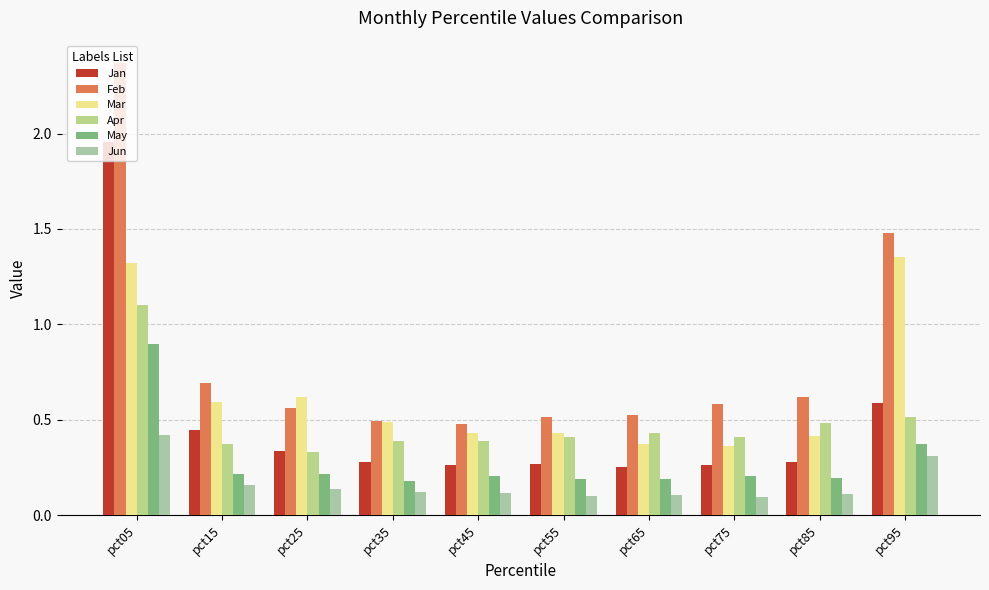

How many bars are there in total?

60